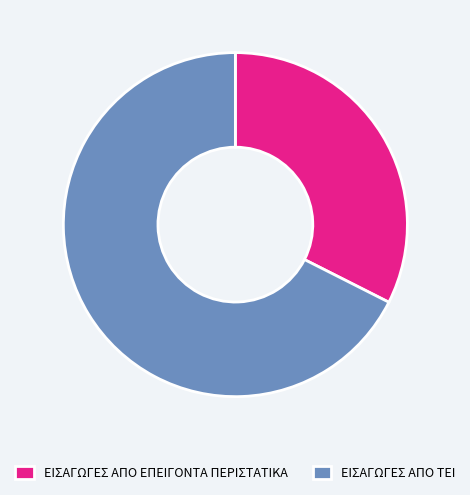

Is the sum of ΕΙΣΑΓΩΓΕΣ ΑΠΟ ΕΠΕΙΓΟΝΤΑ ΠΕΡΙΣΤΑΤΙΚΑ and ΕΙΣΑΓΩΓΕΣ ΑΠΟ ΤΕΙ greater than half?

Yes